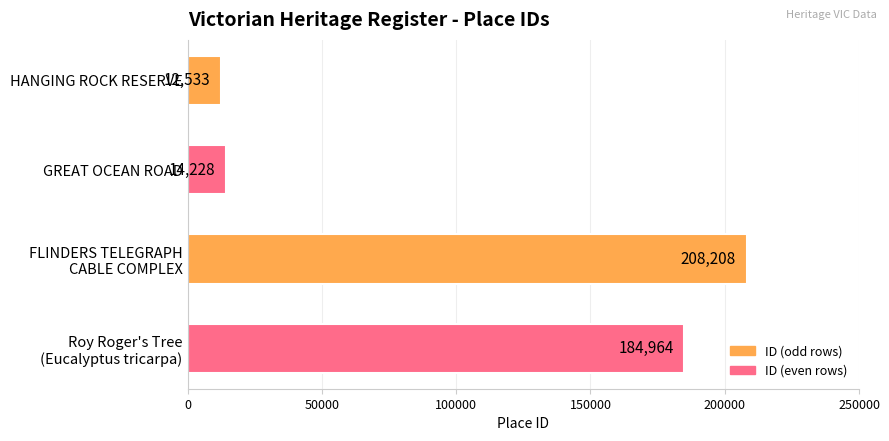

List the labels in order of value, largest first.

FLINDERS TELEGRAPH
CABLE COMPLEX, Roy Roger's Tree
(Eucalyptus tricarpa), GREAT OCEAN ROAD, HANGING ROCK RESERVE